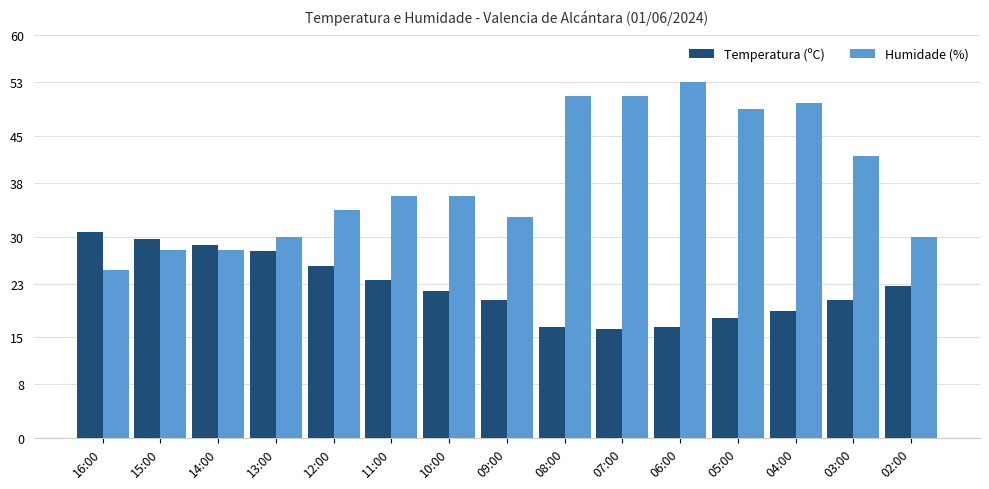

What is the difference between the highest and lowest values at 03:00?

21.4